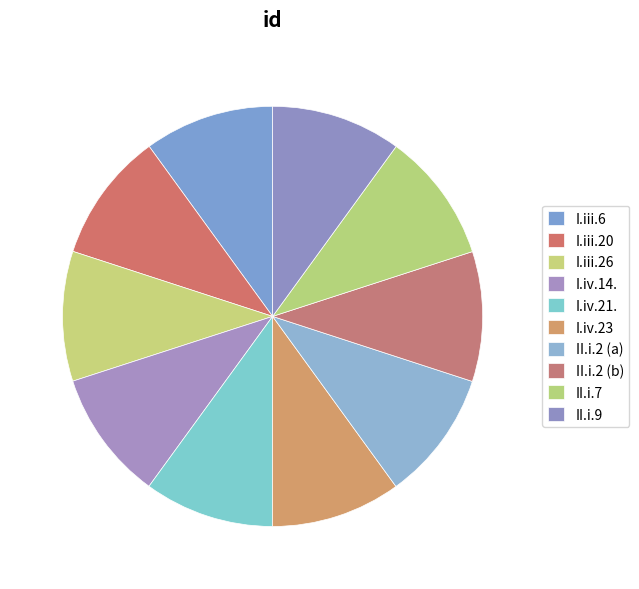

Approximately how many times larger is the value at I.iii.6 compared to I.iv.23?

1.0